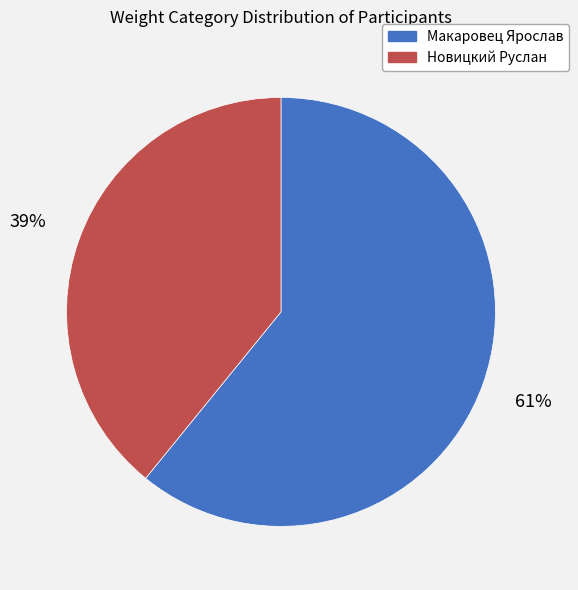

To the nearest percent, what is the difference between the Новицкий Руслан and Макаровец Ярослав slice percentages?

22%